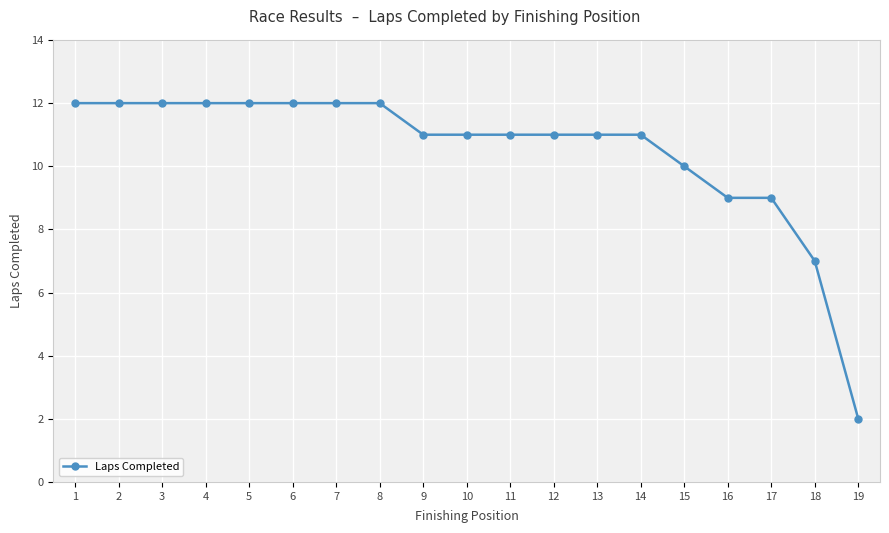

Reading left to right, transcribe all the data shown in this chart.

1=12	2=12	3=12	4=12	5=12	6=12	7=12	8=12	9=11	10=11	11=11	12=11	13=11	14=11	15=10	16=9	17=9	18=7	19=2